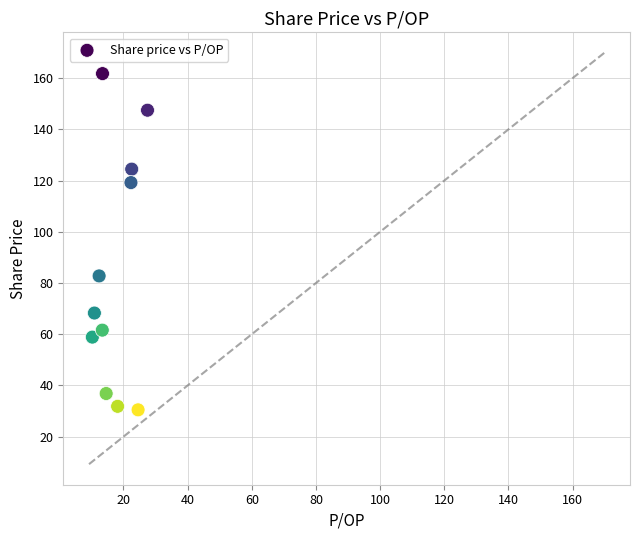

What is the average Y value?

84.0